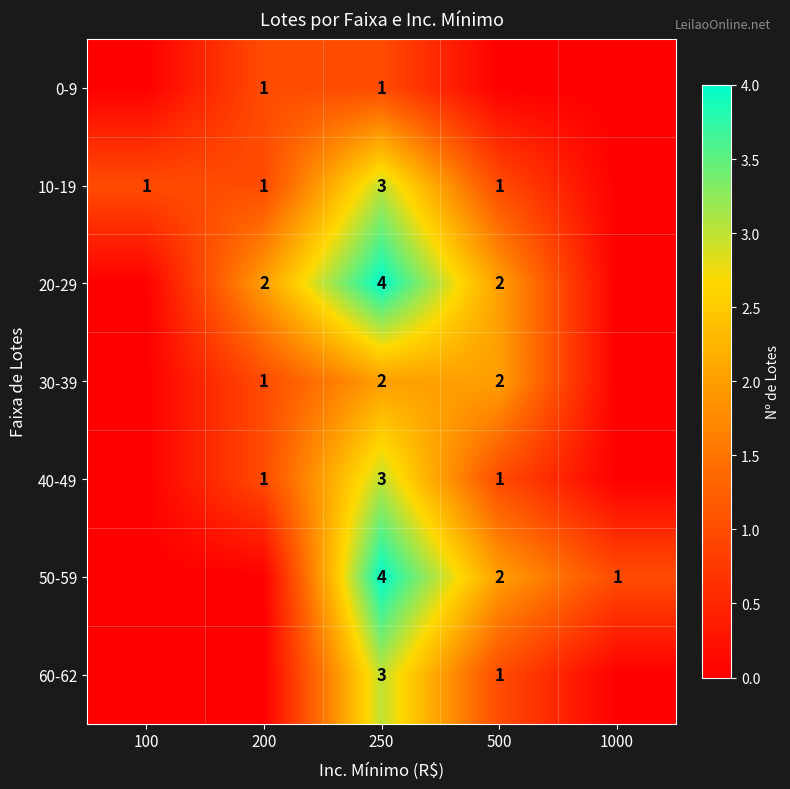

At which category is the sum across all series the highest?

250